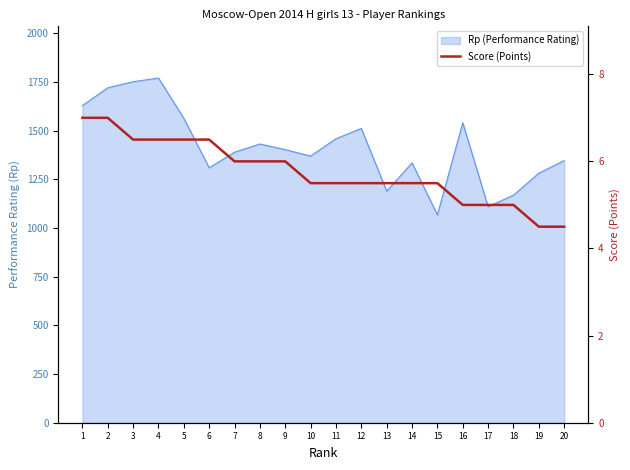

What is the sum of all values?

115.0